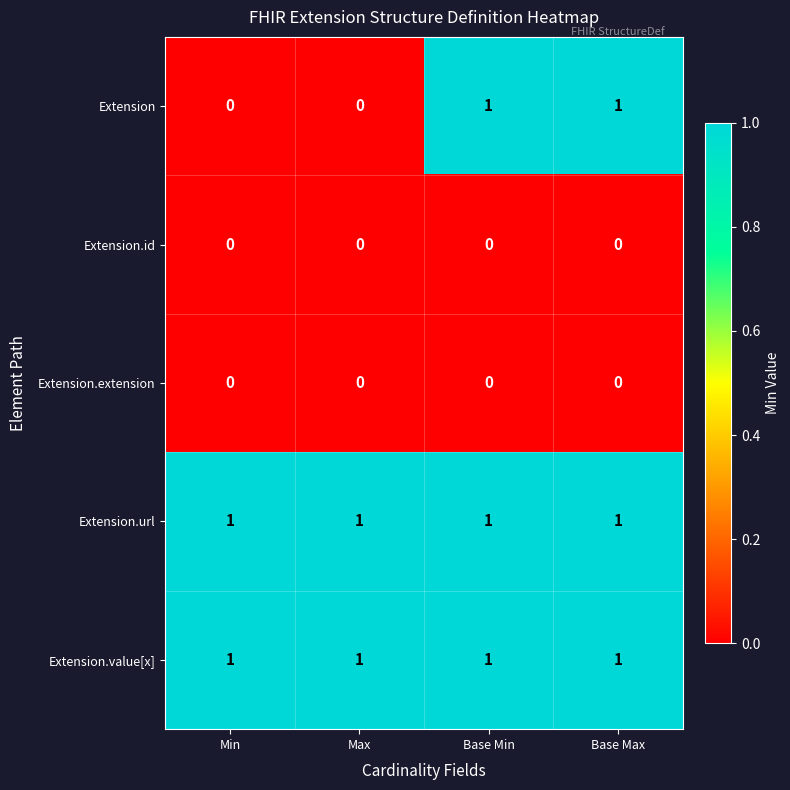

The Extension.value[x] series shows 2 at Base Min. True or false?

False